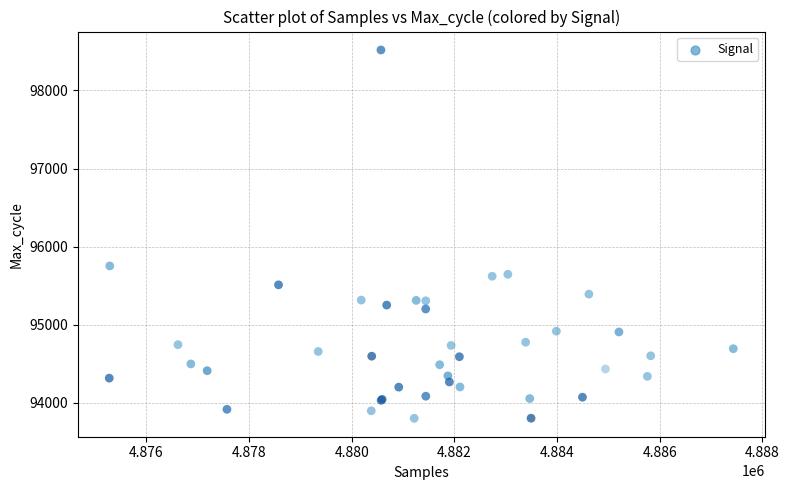

What Y value in the scatter plot is closest to 96161?

95754